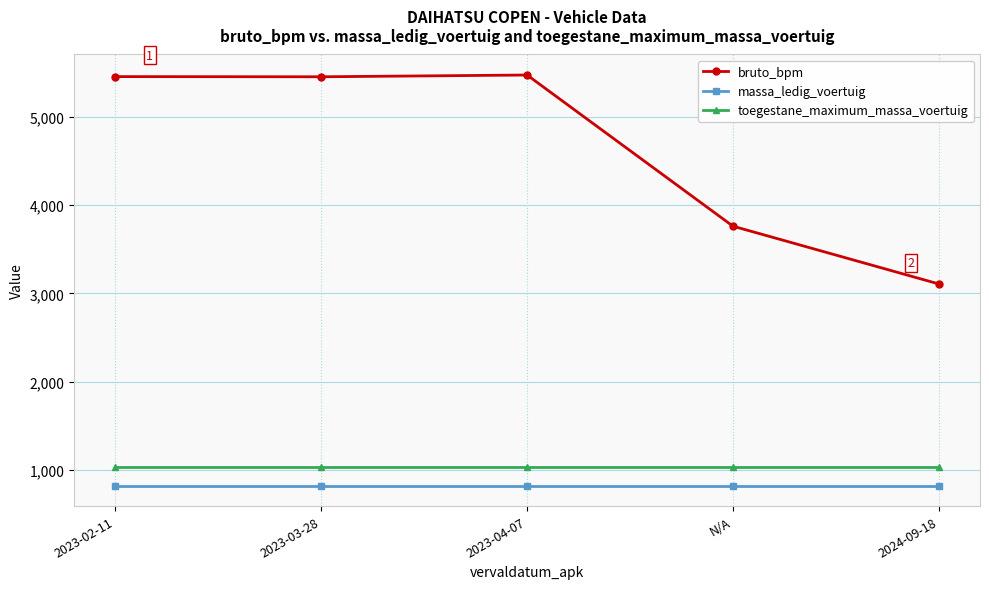

What is the highest value of the bruto_bpm series?

5472